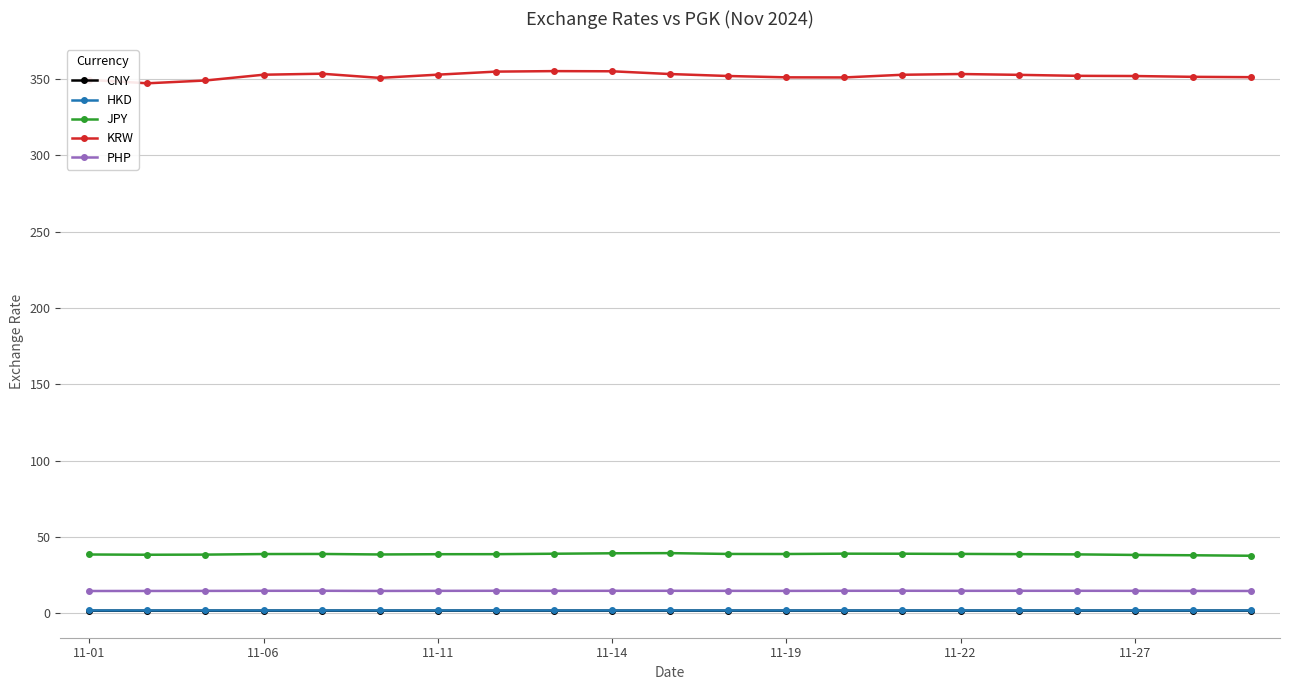

Which series has the largest range (max minus min)?

KRW